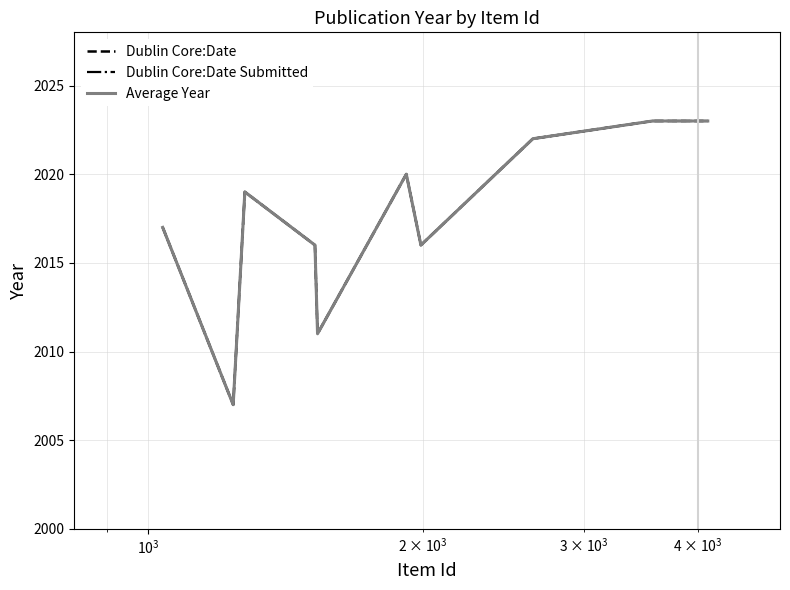

Does the chart have visible grid lines?

Yes